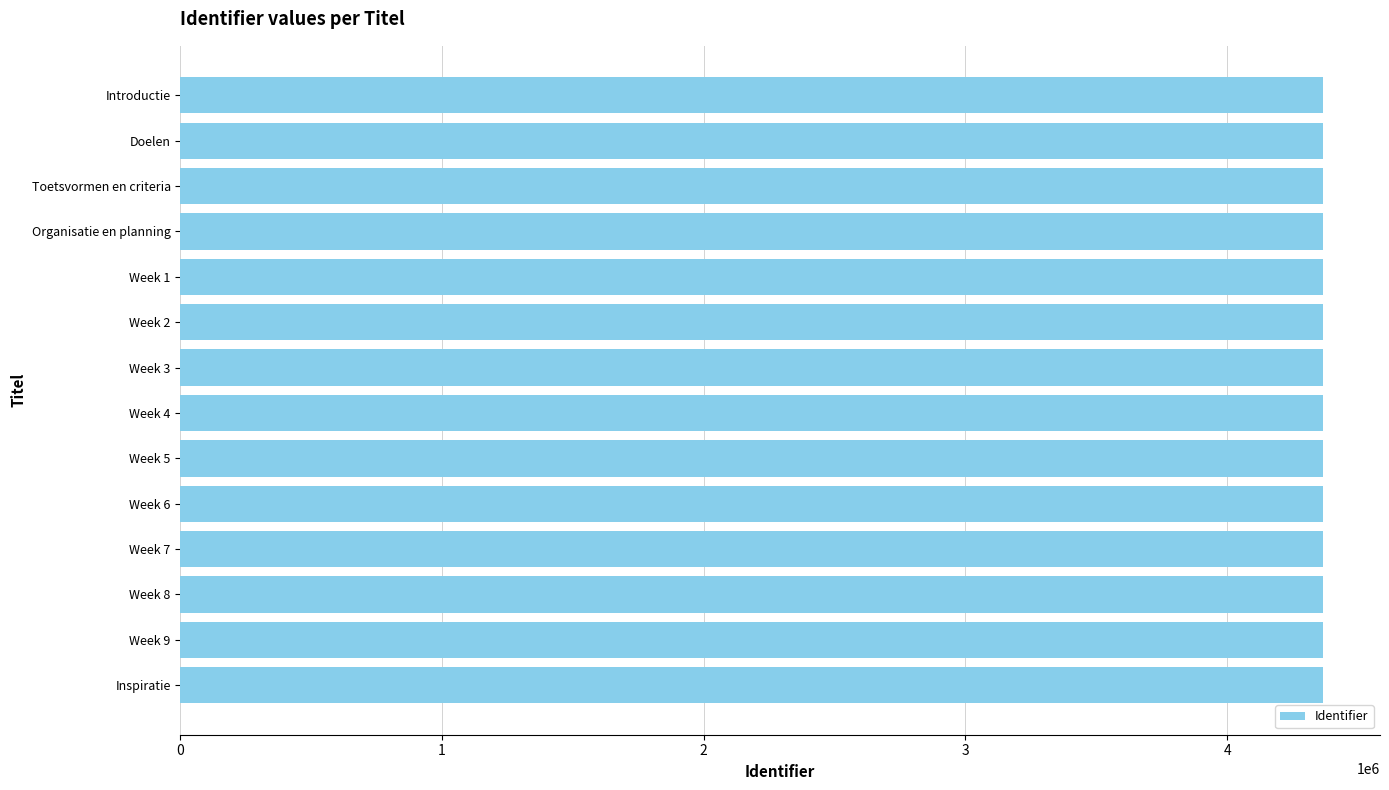

What is the ratio of the value at Week 6 to the value at Week 7?

1.0